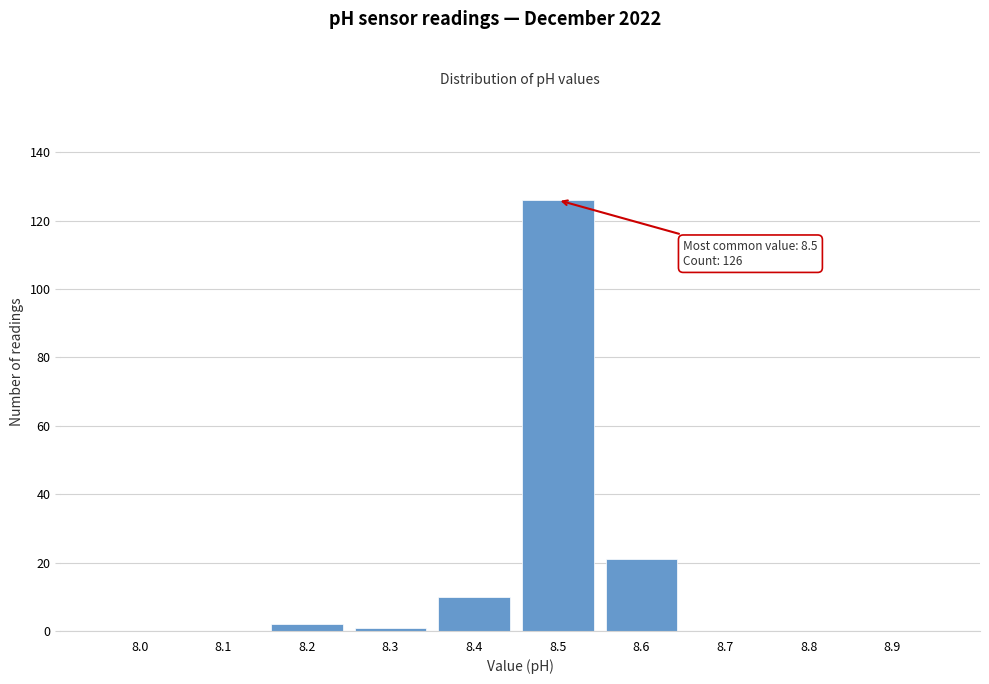

Reading left to right, transcribe all the data shown in this chart.

8.0=0	8.1=0	8.2=2	8.3=1	8.4=10	8.5=126	8.6=21	8.7=0	8.8=0	8.9=0